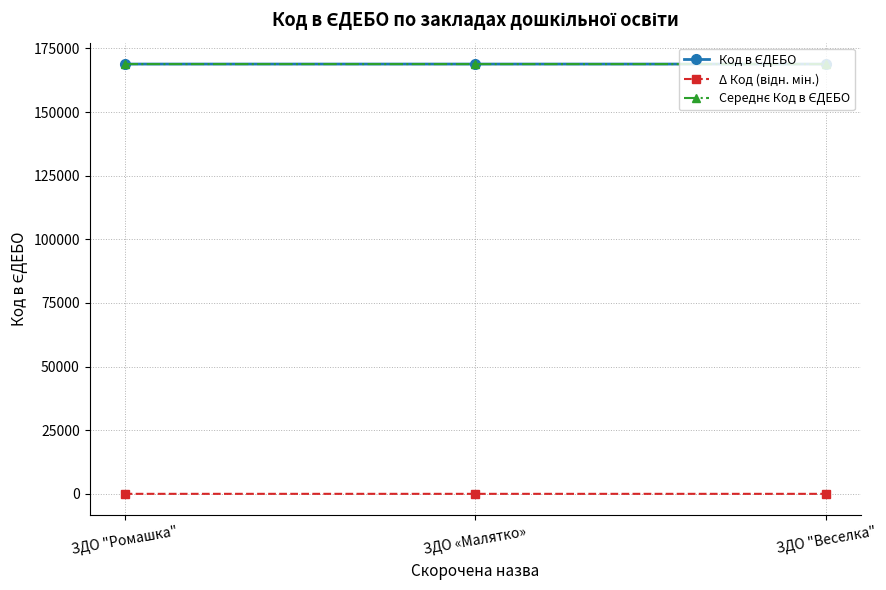

What is the label of the 2nd point from the left?

ЗДО «Малятко»